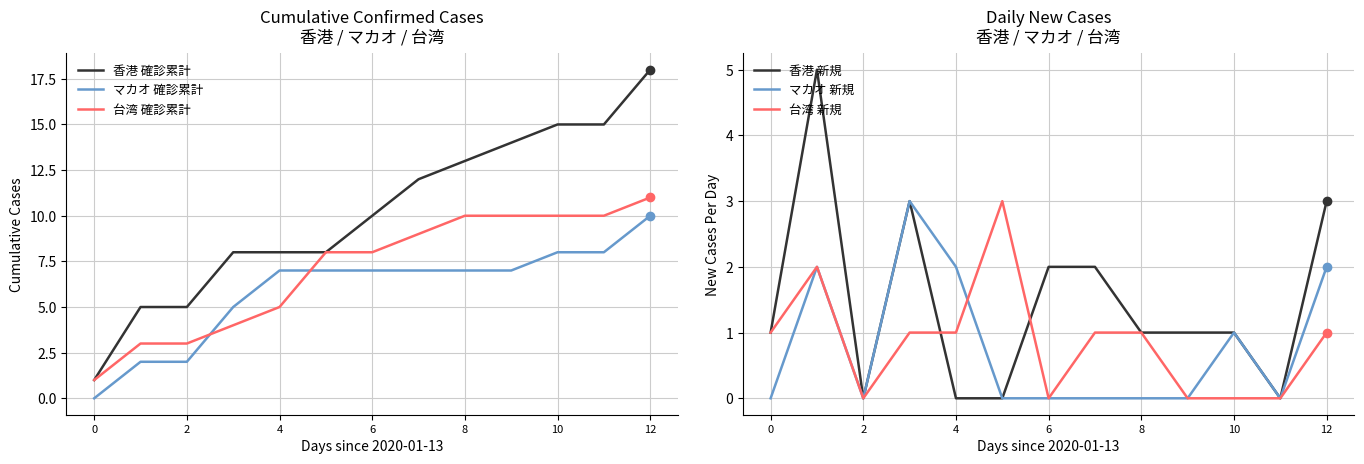

Is the value of マカオ 確診累計 at 7 greater than the value of 台湾 新規 at 11?

Yes